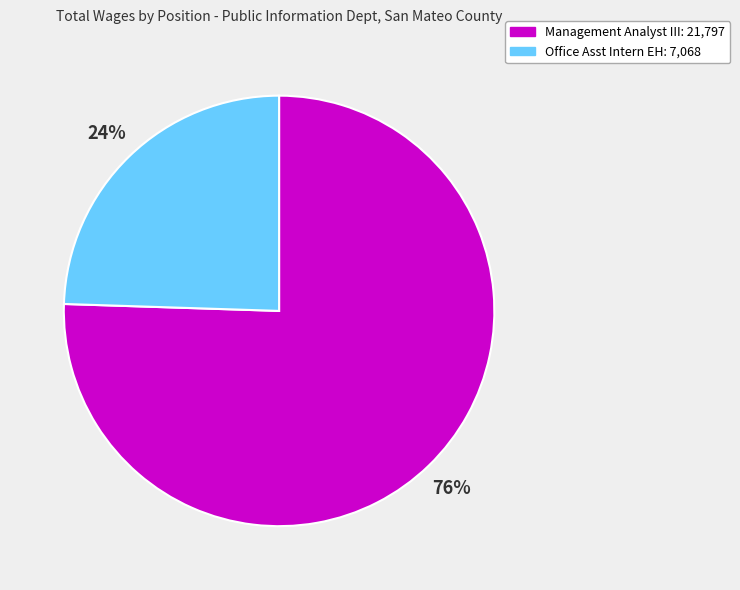

Which category has the smallest portion of the pie?

Office Asst Intern EH